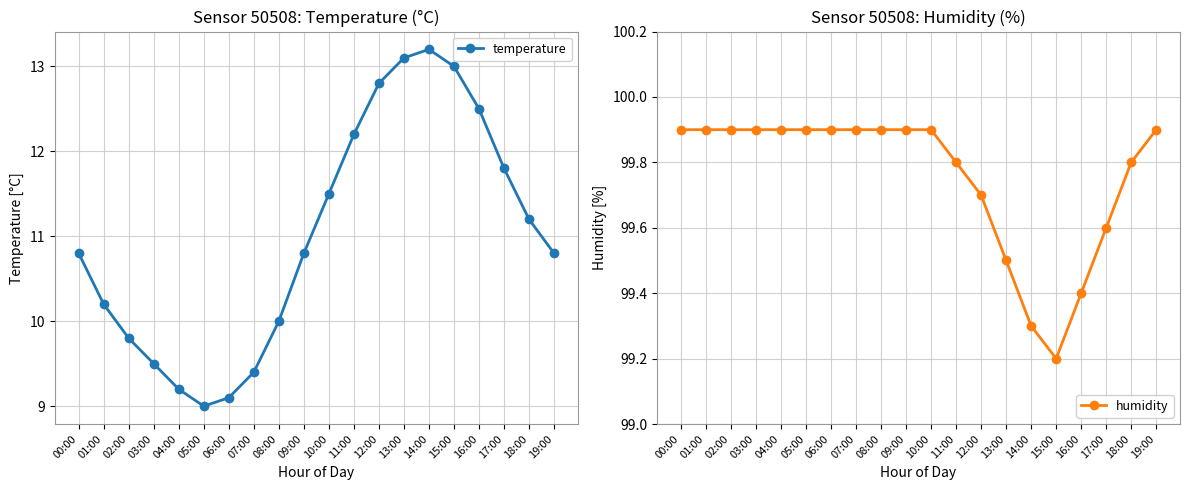

In temperature, how many points are lower than both neighbors (excluding endpoints)?

1